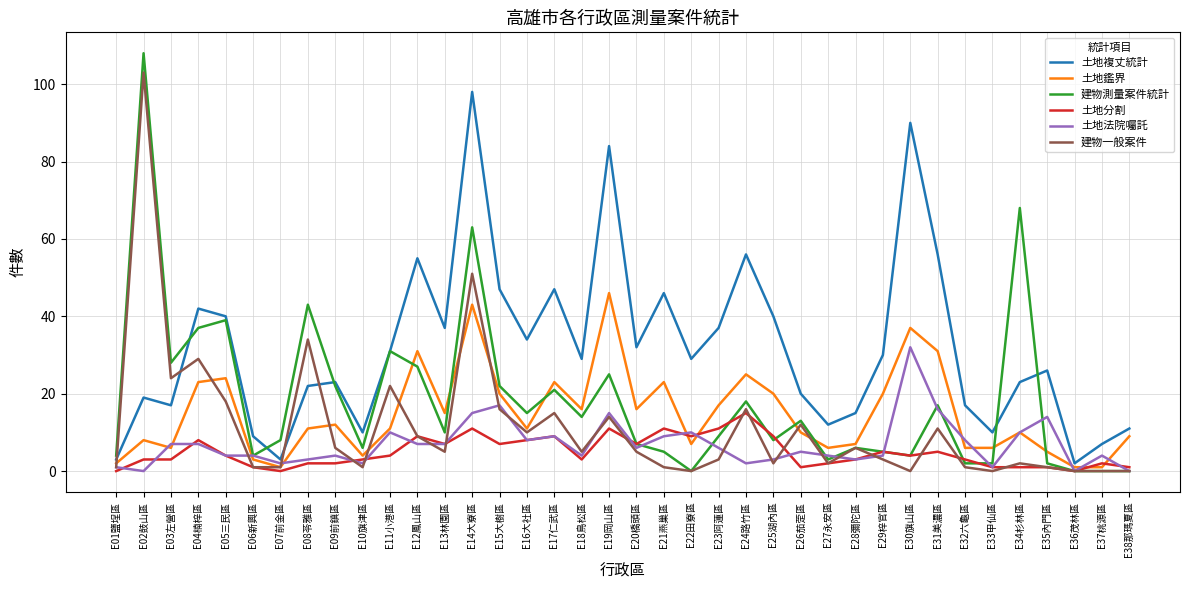

Rank the series by their maximum value, from highest to lowest.

建物測量案件統計, 建物一般案件, 土地複丈統計, 土地鑑界, 土地法院囑託, 土地分割